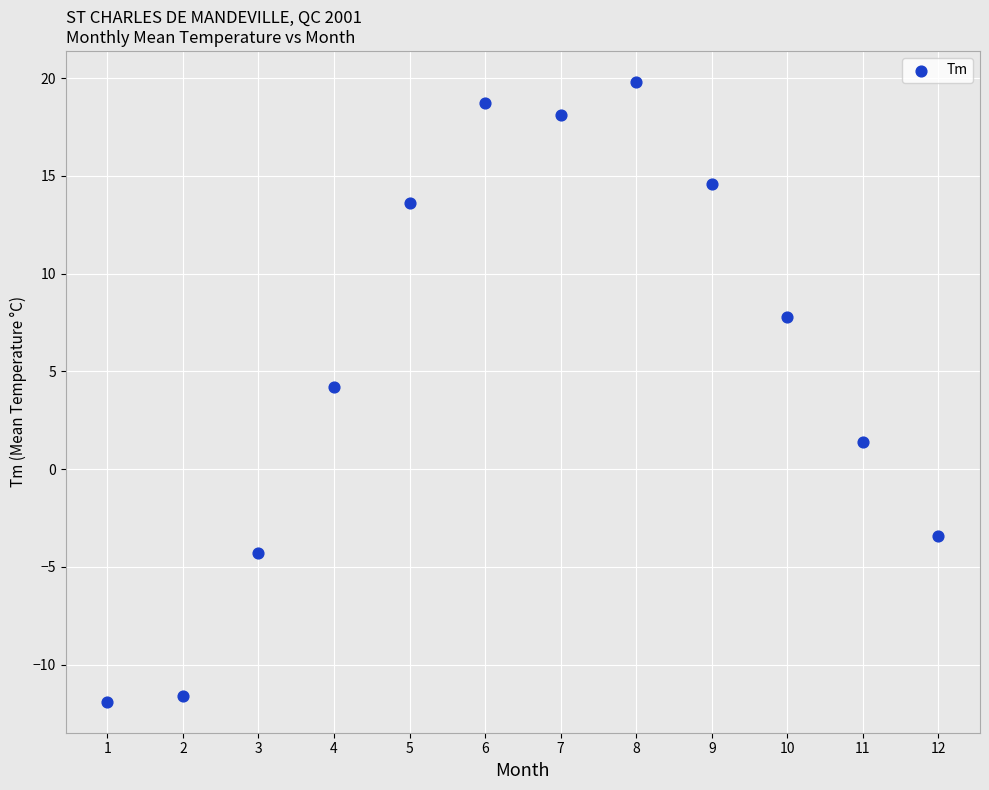

What is the average X value?

6.5